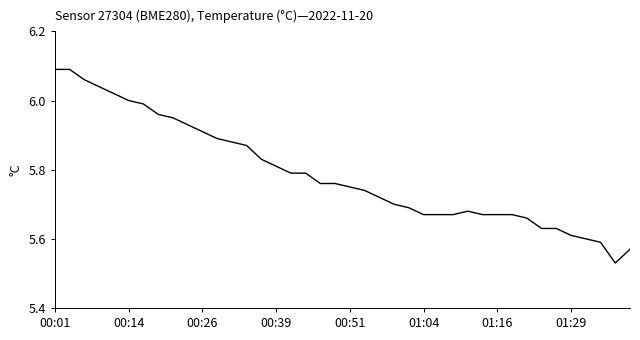

What is the difference between the maximum and minimum values?

0.6